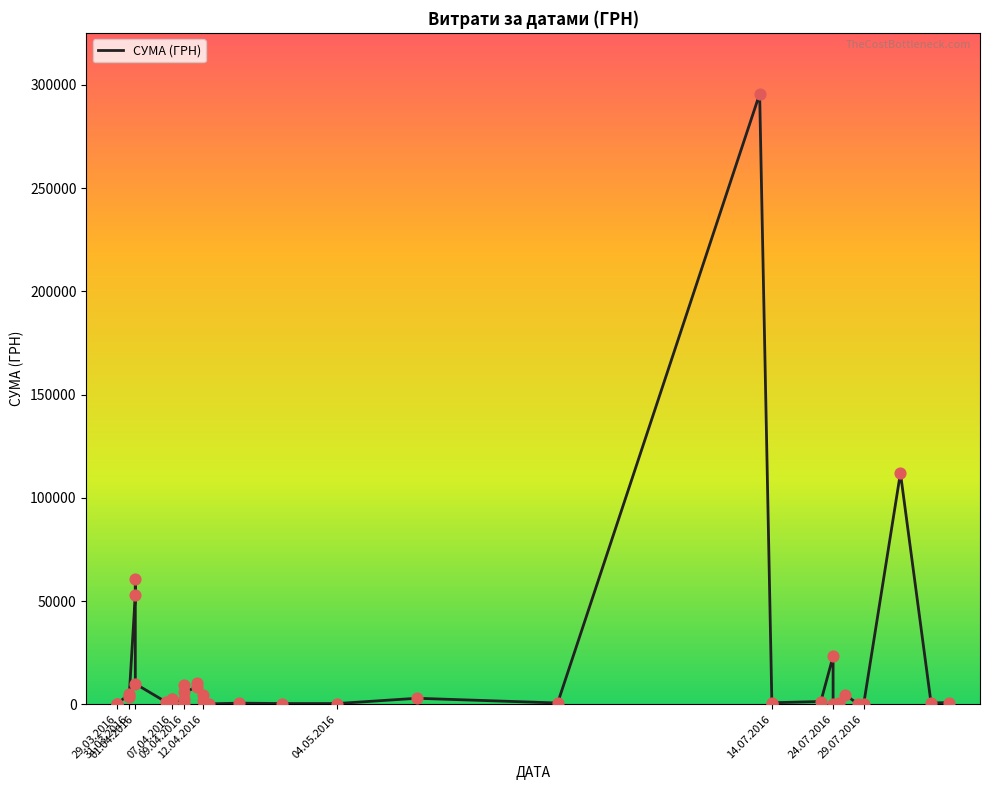

Which has a higher value, 09.04.2016 or 29.03.2016?

09.04.2016